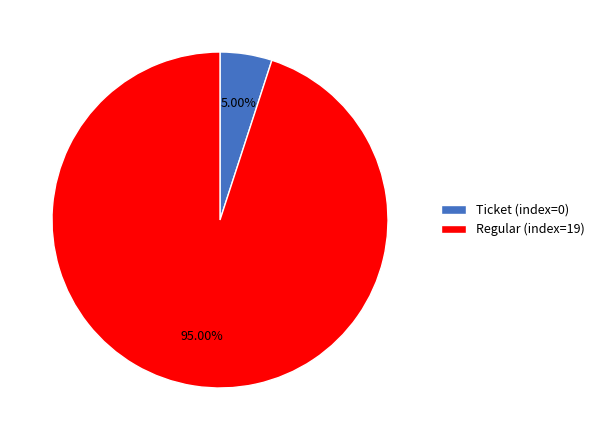

Which slice is the smallest?

Ticket (index=0)